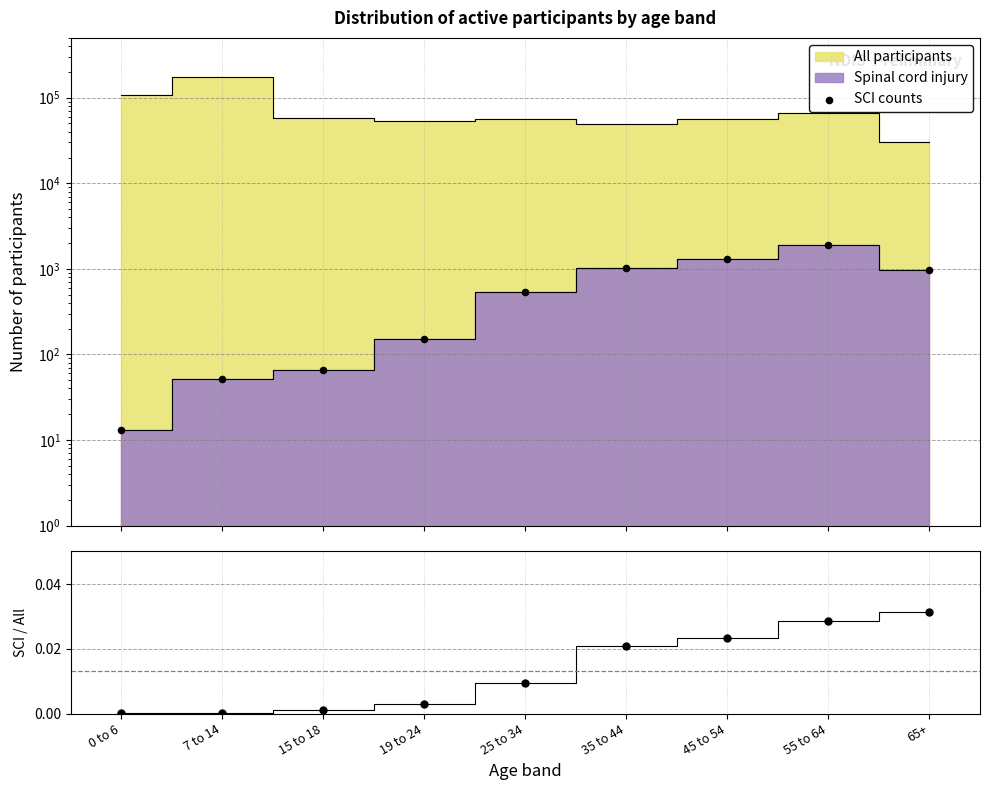

At which category is the sum across all series the highest?

55 to 64